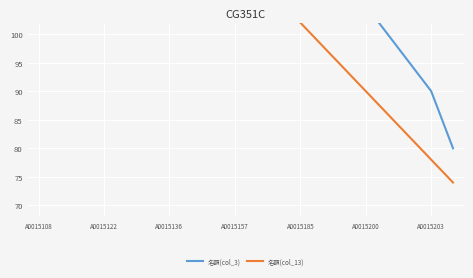

Reading left to right, extract all data points from this chart.

名額(col_3): 215	205	200	190	180	170	160	155	150	145	135	125	120	115	110	105	100	95	90	80
名額(col_13): 170	166	162	154	150	146	138	134	130	122	114	106	102	98	94	90	86	82	78	74